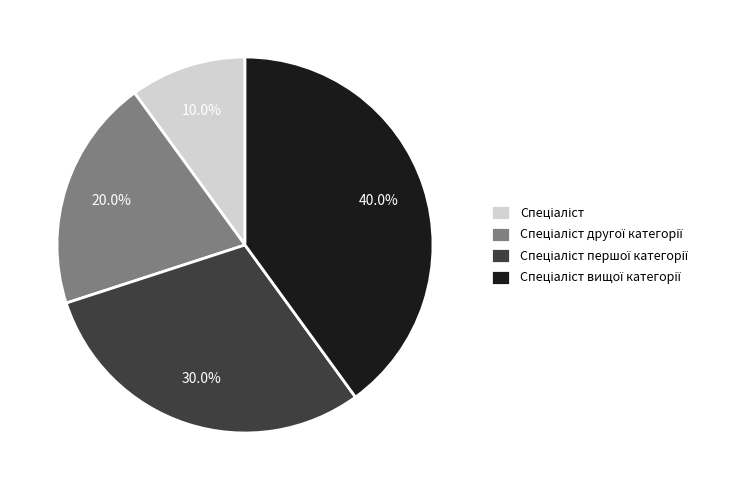

Does any single category account for the majority?

No